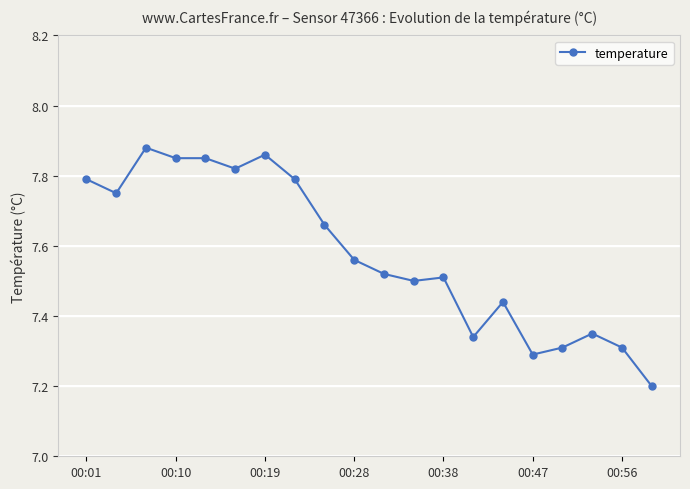

True or false: temperature has more than 1 points higher than both neighbors.

True